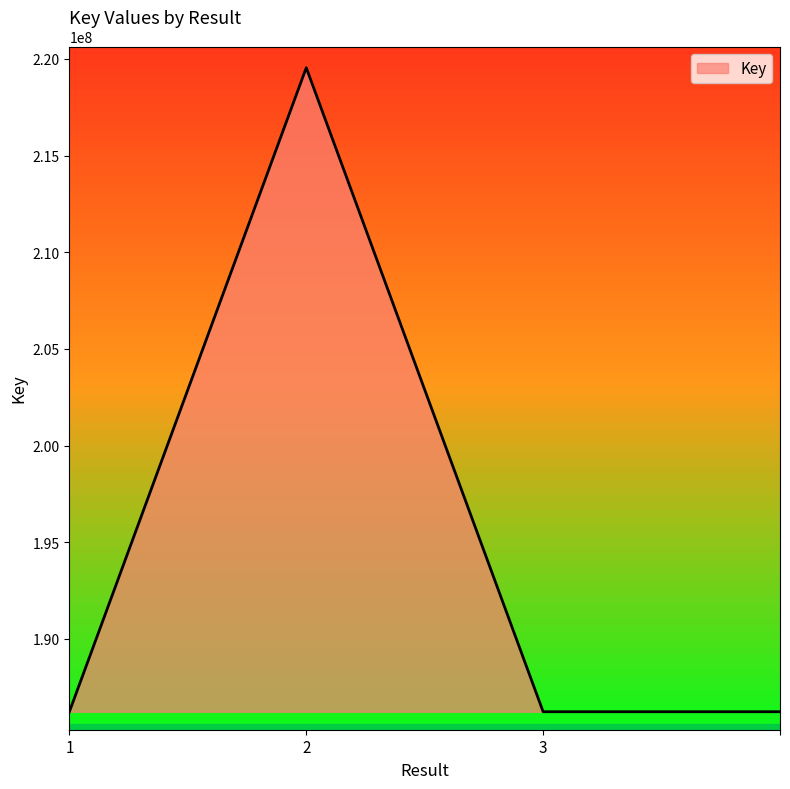

What is the maximum value shown in the chart?

219548241